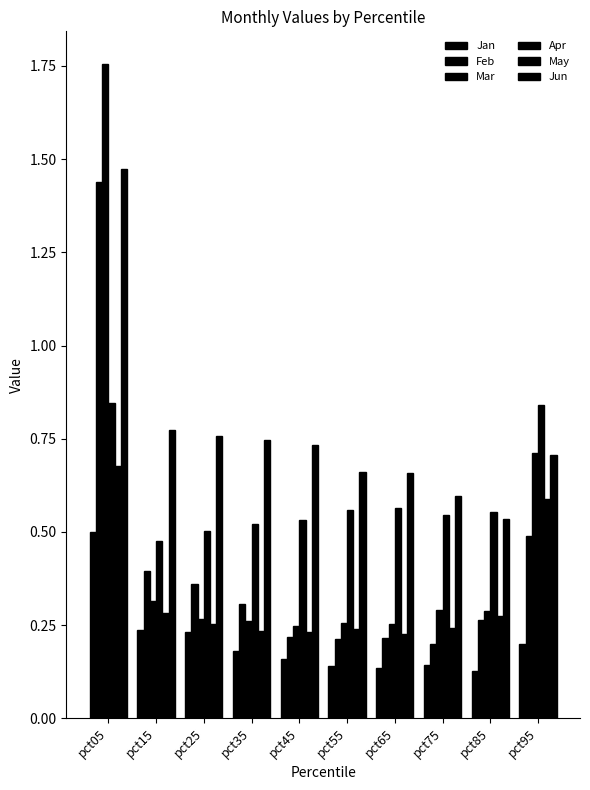

Does the chart contain stacked bars?

No